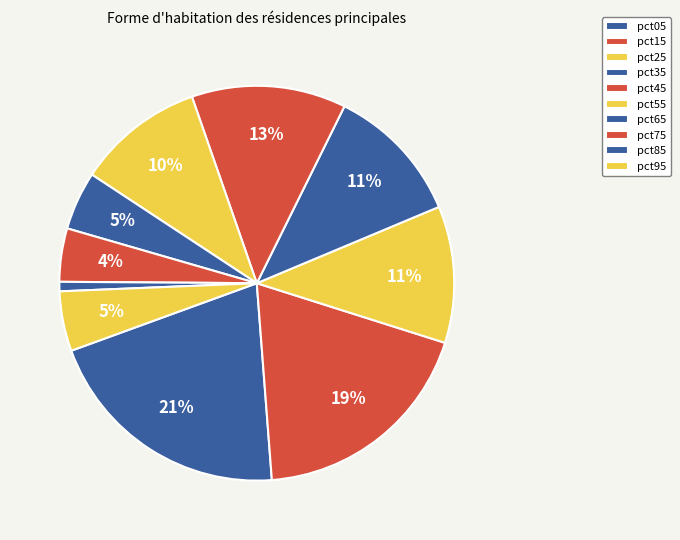

Does pct85 represent more than half of the total?

No